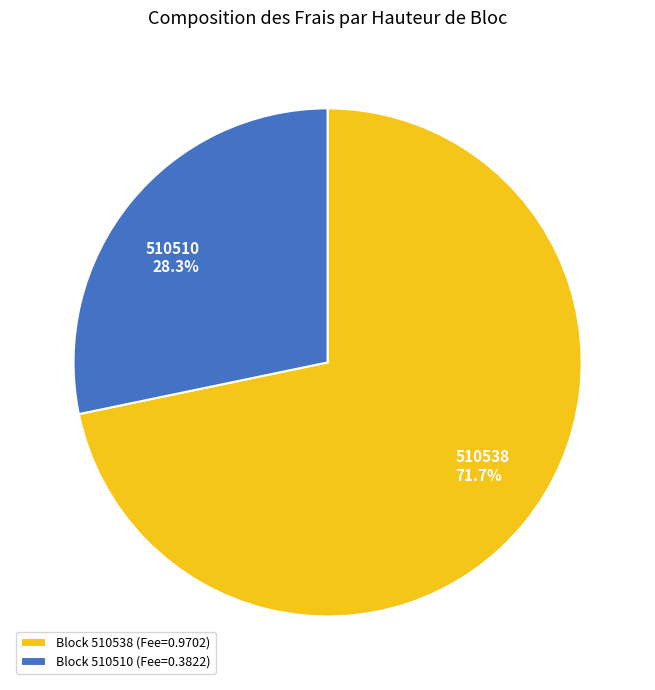

Which category has the smallest portion of the pie?

510510